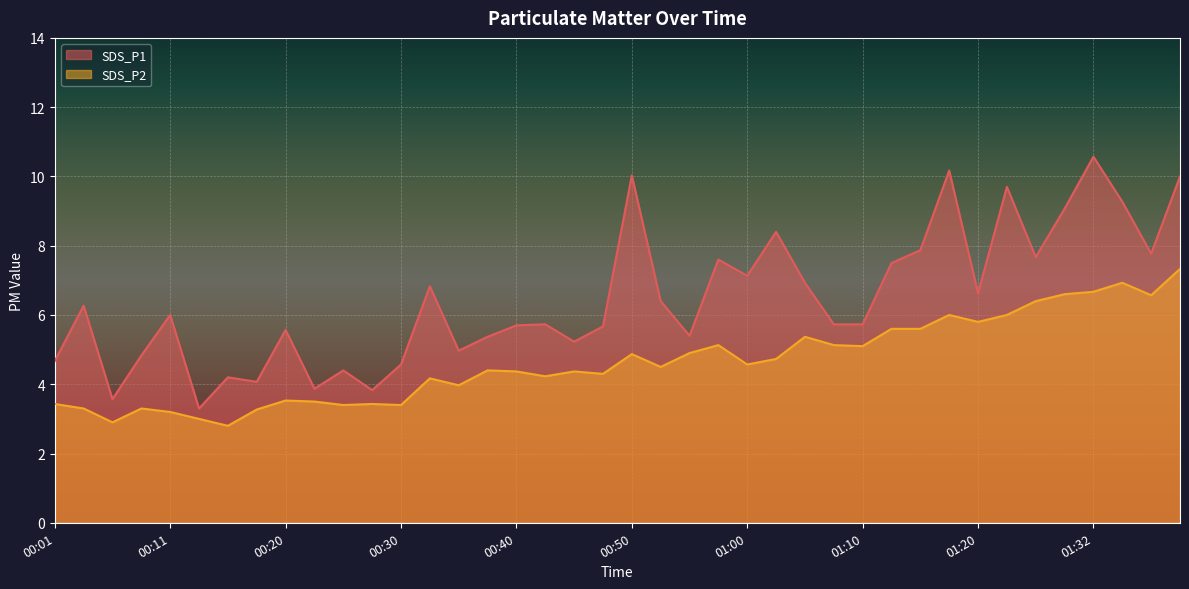

What is the sum of all SDS_P2 values?

186.1